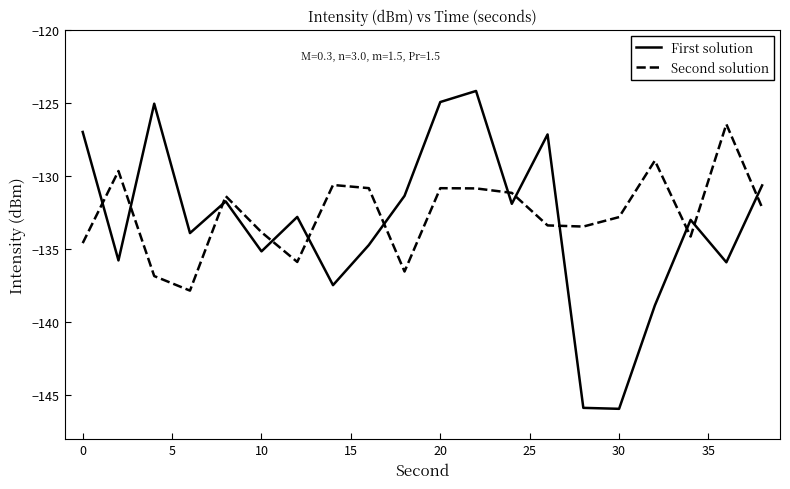

After their last crossing, which series has the higher values: First solution or Second solution?

First solution